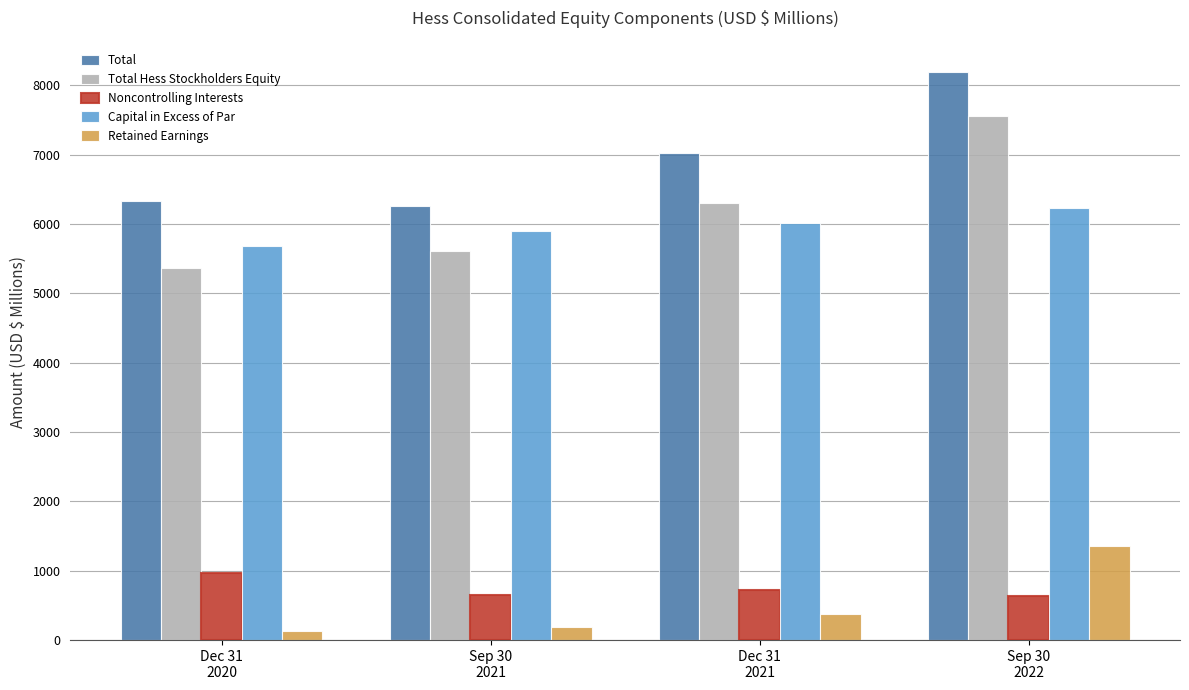

What position from the right is Dec 31
2020?

4